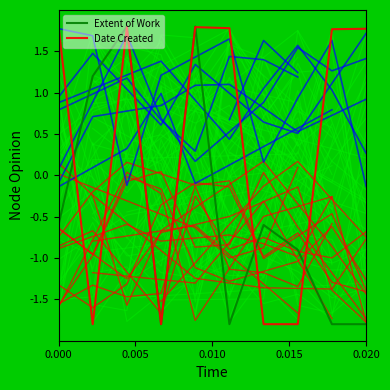

Which series has the largest range (max minus min)?

Extent of Work